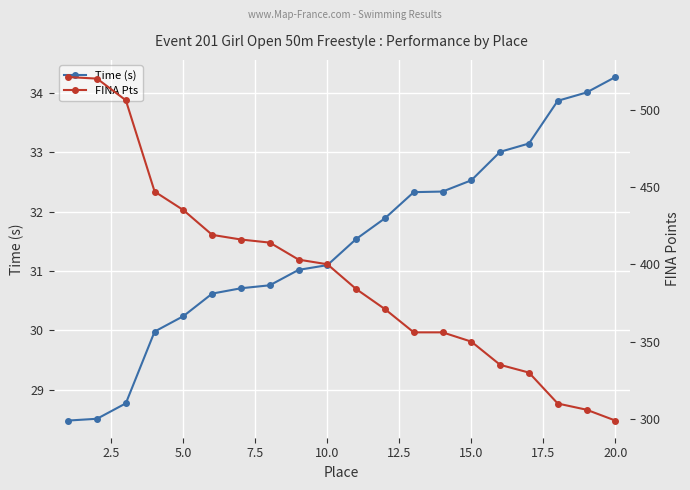

Reading left to right, transcribe all the data shown in this chart.

Time (s): 28.5	28.5	28.8	30.0	30.2	30.6	30.7	30.8	31.0	31.1	31.5	31.9	32.3	32.3	32.5	33.0	33.1	33.9	34.0	34.3
FINA Pts: 521.0	520.0	506.0	447.0	435.0	419.0	416.0	414.0	403.0	400.0	384.0	371.0	356.0	356.0	350.0	335.0	330.0	310.0	306.0	299.0